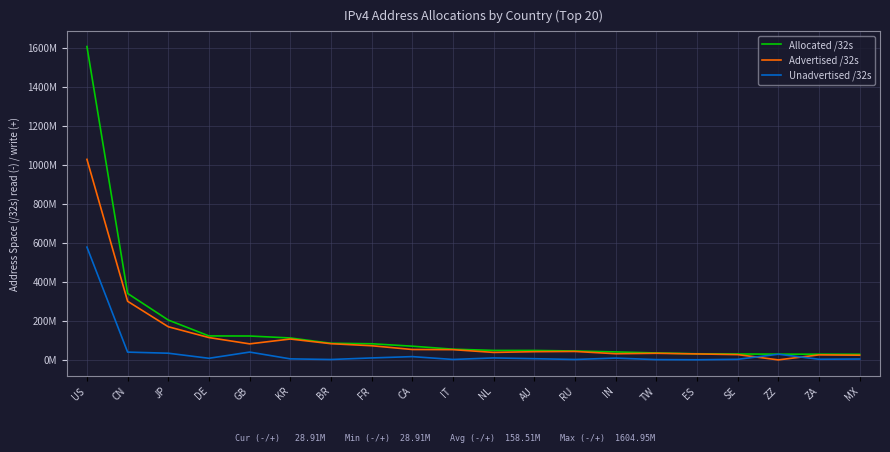

Is this an area chart (filled region under the line)?

No